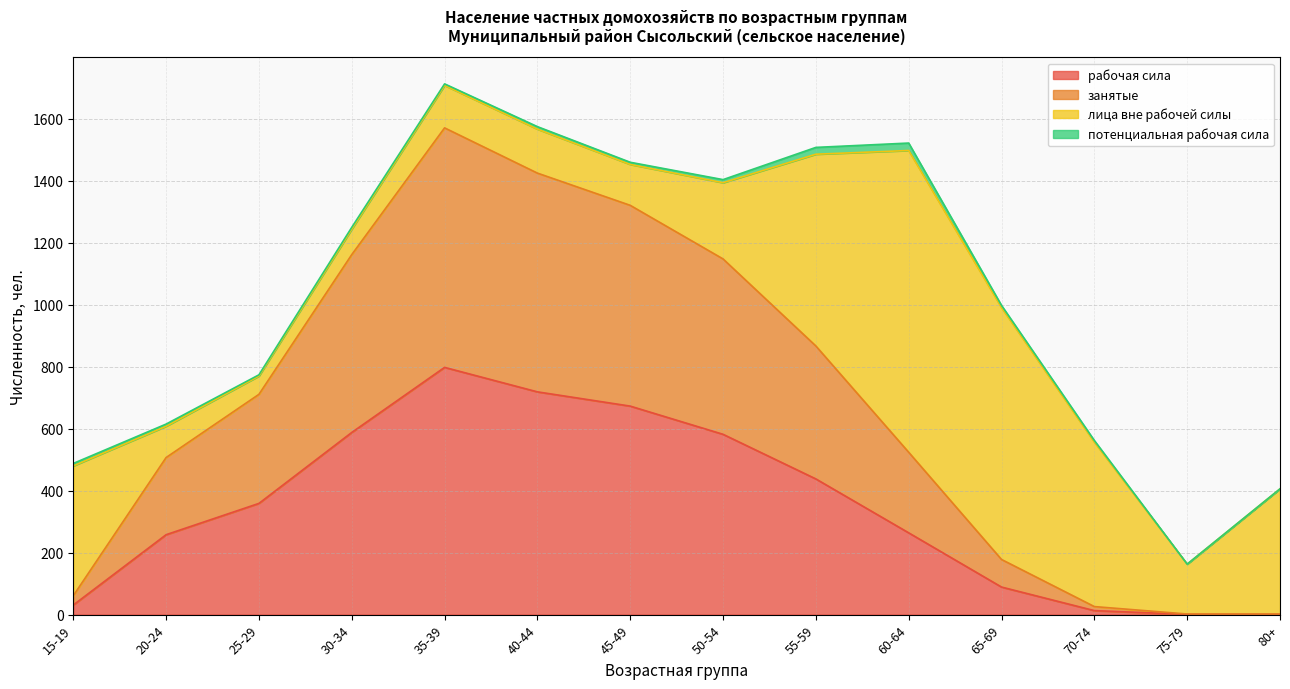

The рабочая сила series shows 1 at 75-79. True or false?

True